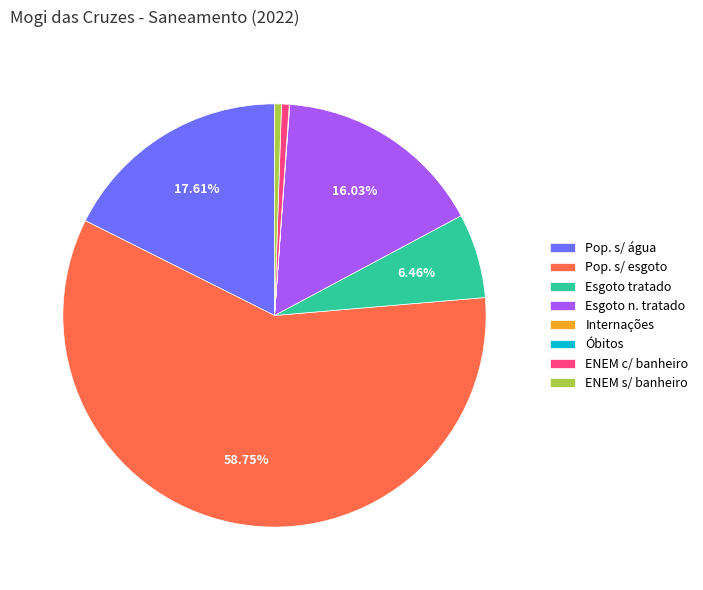

Does ENEM c/ banheiro account for over 50% of the chart?

No